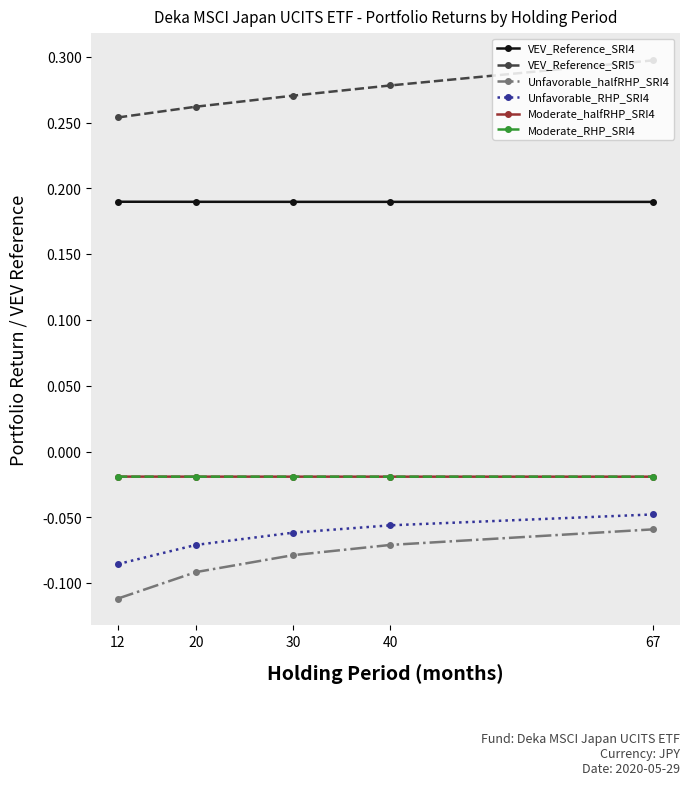

True or false: VEV_Reference_SRI5 and VEV_Reference_SRI4 intersect in this chart.

False